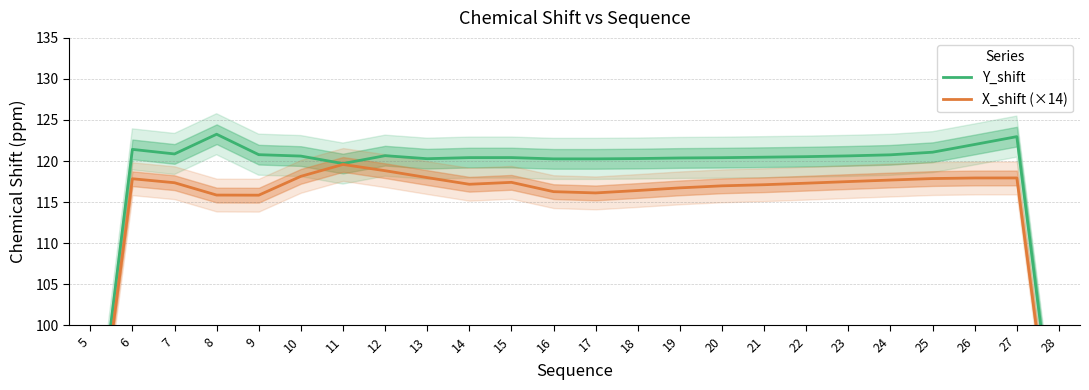

Which category has the highest value across all series?

8